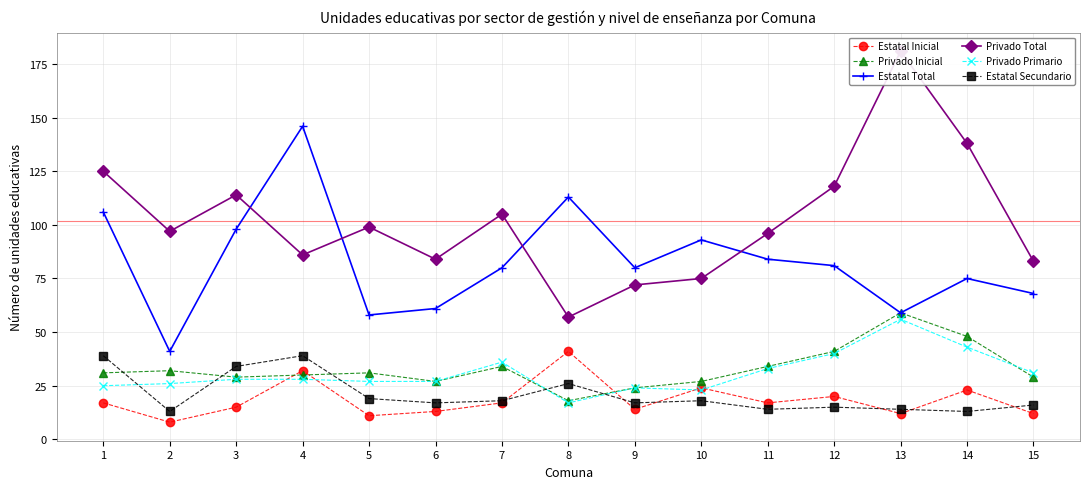

Reading left to right, what are all the values shown in this chart?

Estatal Inicial: 1=17	2=8	3=15	4=32	5=11	6=13	7=17	8=41	9=14	10=24	11=17	12=20	13=12	14=23	15=12
Privado Inicial: 1=31	2=32	3=29	4=30	5=31	6=27	7=34	8=18	9=24	10=27	11=34	12=41	13=59	14=48	15=29
Estatal Total: 1=106	2=41	3=98	4=146	5=58	6=61	7=80	8=113	9=80	10=93	11=84	12=81	13=59	14=75	15=68
Privado Total: 1=125	2=97	3=114	4=86	5=99	6=84	7=105	8=57	9=72	10=75	11=96	12=118	13=181	14=138	15=83
Privado Primario: 1=25	2=26	3=28	4=28	5=27	6=27	7=36	8=17	9=24	10=23	11=33	12=40	13=56	14=43	15=31
Estatal Secundario: 1=39	2=13	3=34	4=39	5=19	6=17	7=18	8=26	9=17	10=18	11=14	12=15	13=14	14=13	15=16